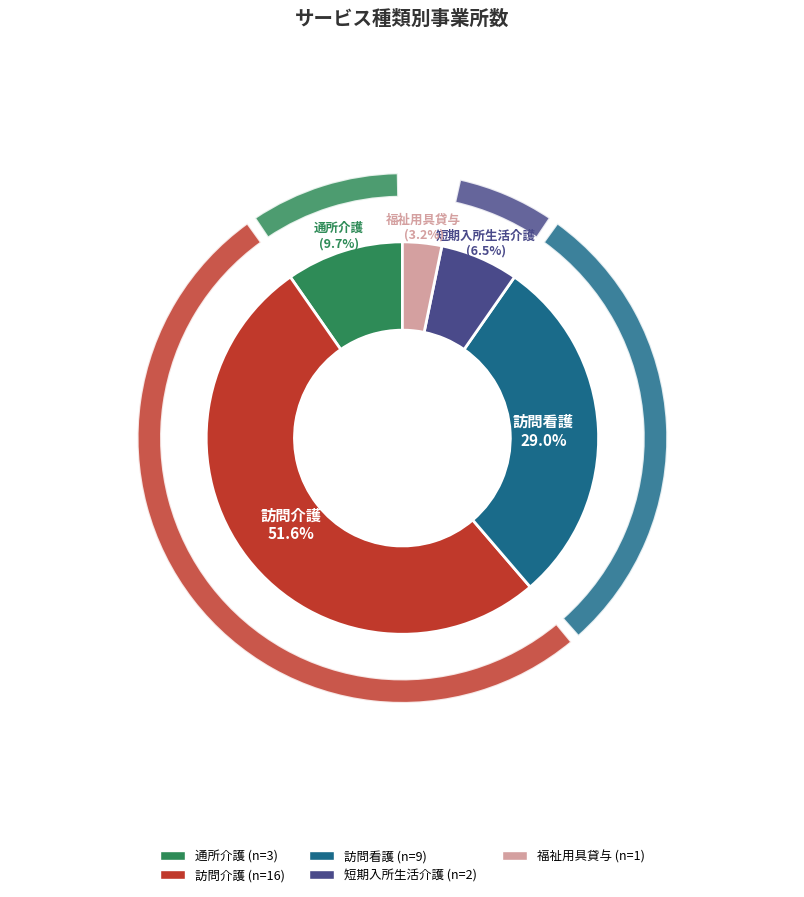

Does 通所介護 represent more than half of the total?

No